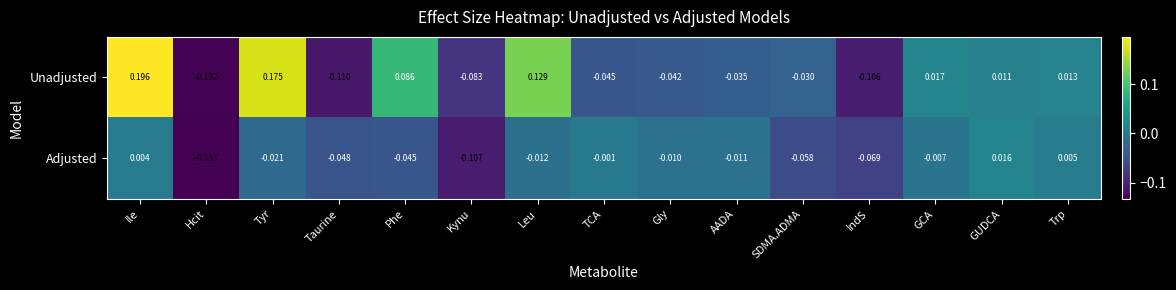

Where does the Unadjusted series first go above 0?

Ile